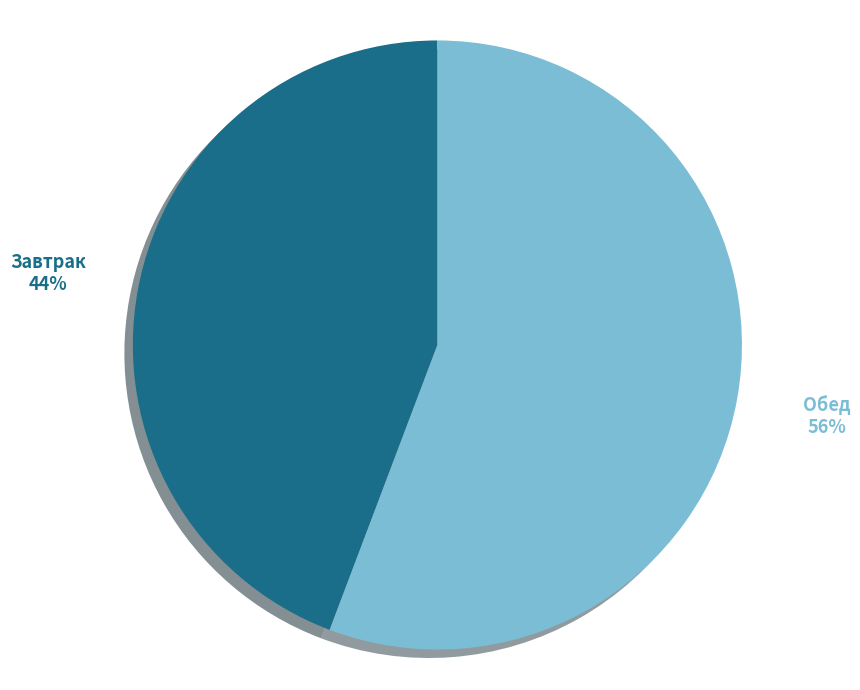

Which has a higher value, Завтрак or Обед?

Обед